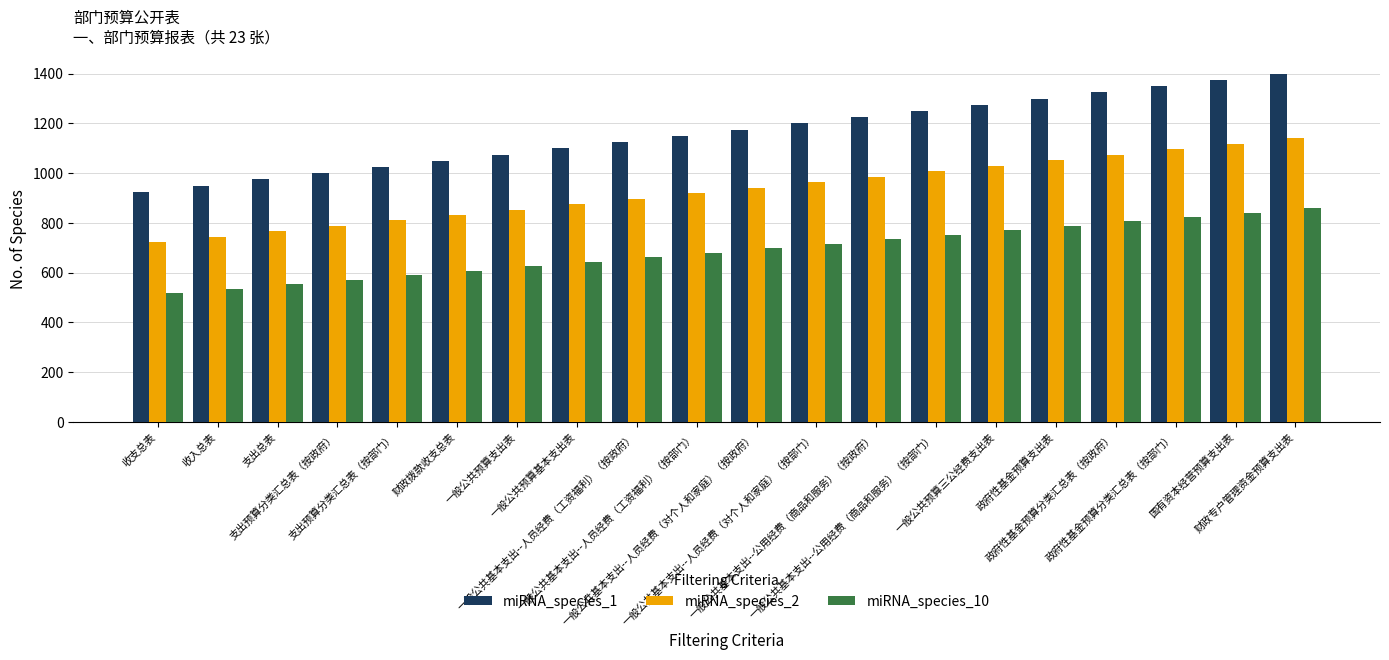

What is the label of the 11th bar from the right?

一般公共基本支出--人员经费（工资福利）（按部门）